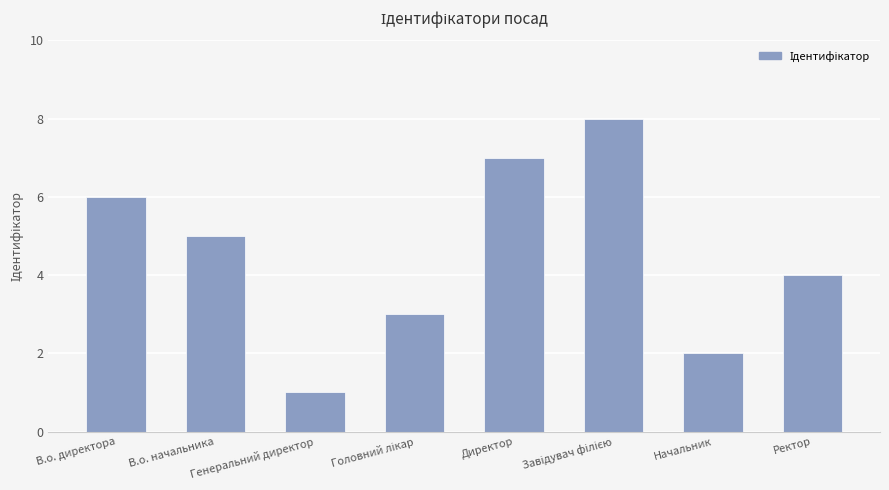

What is the maximum value shown in the chart?

8